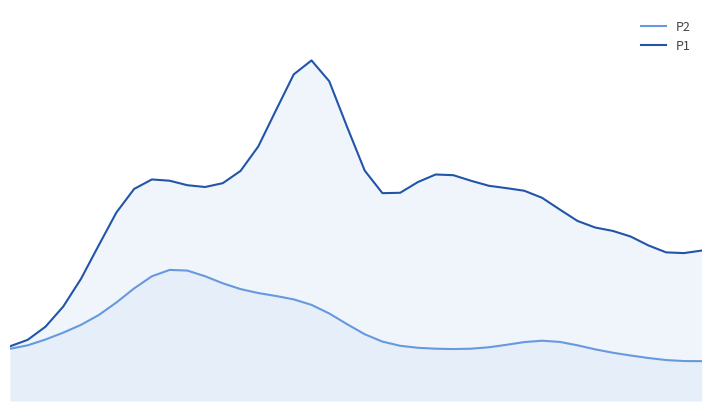

List the labels in order of P2 value, largest first.

9, 10, 11, 8, 12, 7, 13, 14, 15, 16, 6, 17, 18, 5, 19, 4, 3, 20, 2, 30, 21, 31, 29, 28, 1, 32, 22, 27, 23, 26, 24, 0, 25, 33, 34, 35, 36, 37, 38, 39